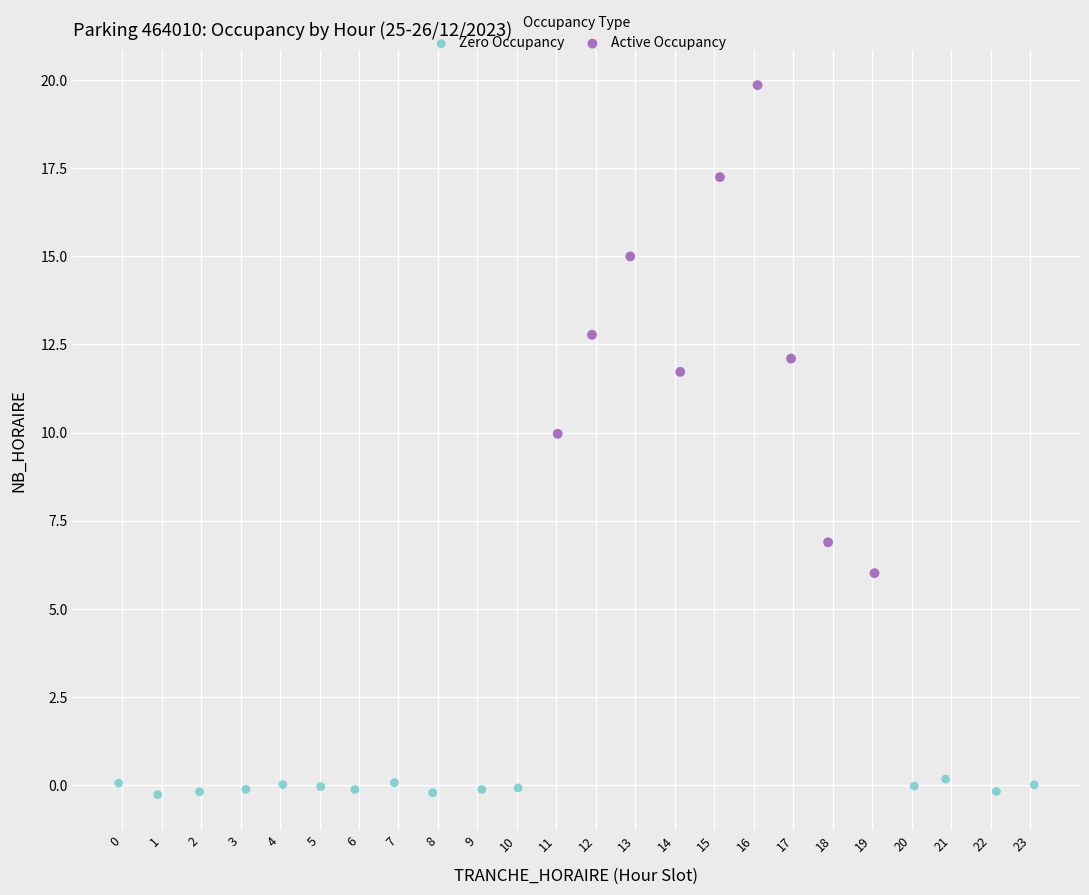

Which series contains the lowest Y value?

Zero Occupancy